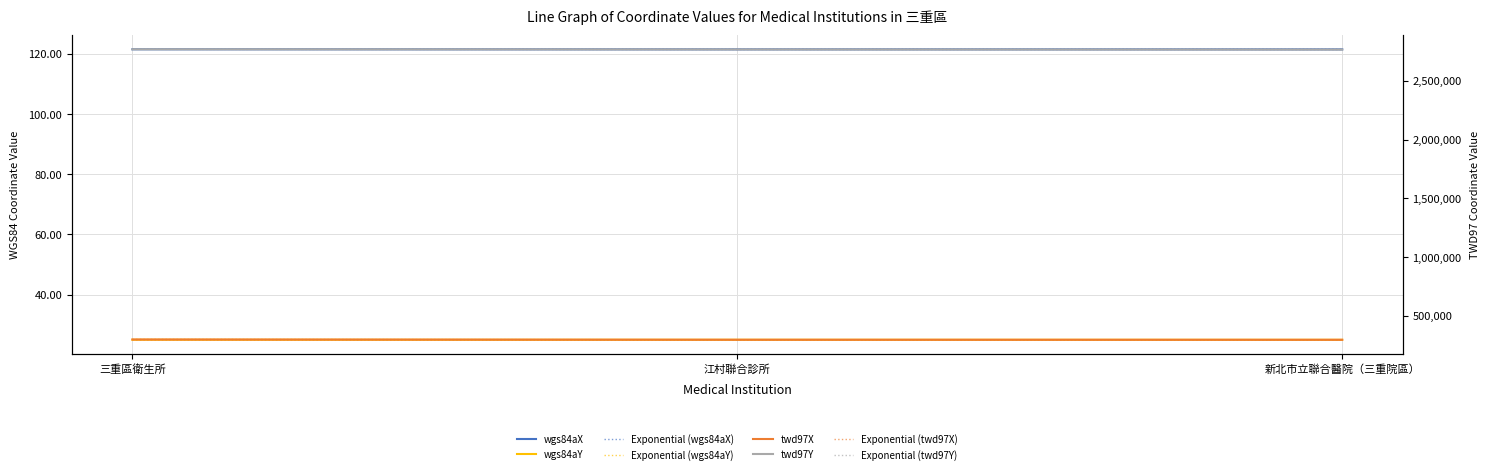

What is the value of the wgs84aY point at the 3rd from the left?

25.0